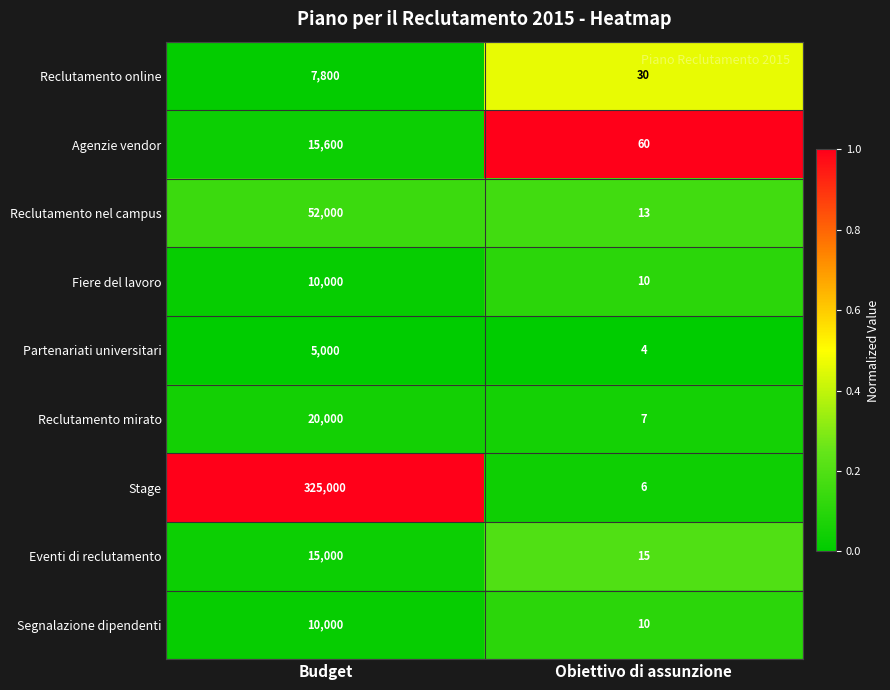

Reading left to right, what are all the values shown in this chart?

Reclutamento online: Budget=7800	Obiettivo di assunzione=30
Agenzie vendor: Budget=15600	Obiettivo di assunzione=60
Reclutamento nel campus: Budget=52000	Obiettivo di assunzione=13
Fiere del lavoro: Budget=10000	Obiettivo di assunzione=10
Partenariati universitari: Budget=5000	Obiettivo di assunzione=4
Reclutamento mirato: Budget=20000	Obiettivo di assunzione=7
Stage: Budget=325000	Obiettivo di assunzione=6
Eventi di reclutamento: Budget=15000	Obiettivo di assunzione=15
Segnalazione dipendenti: Budget=10000	Obiettivo di assunzione=10